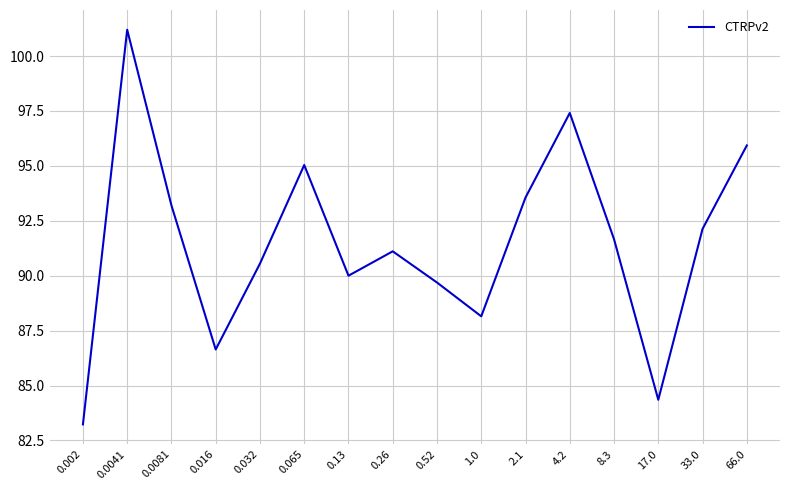

What position from the left is 4.2?

12